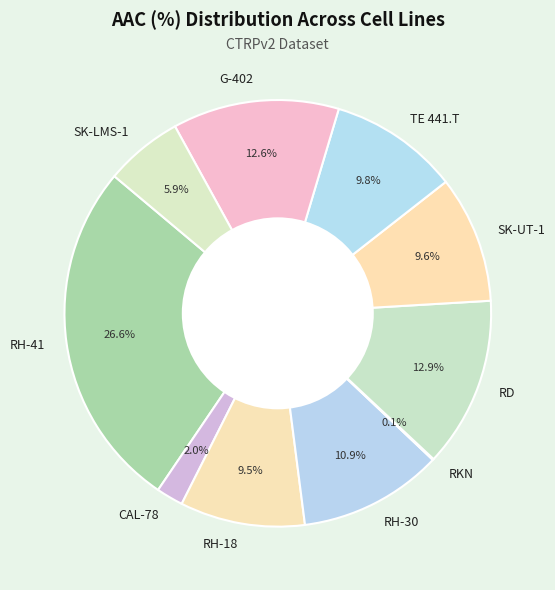

The TE 441.T slice represents 10% of the pie. True or false?

True